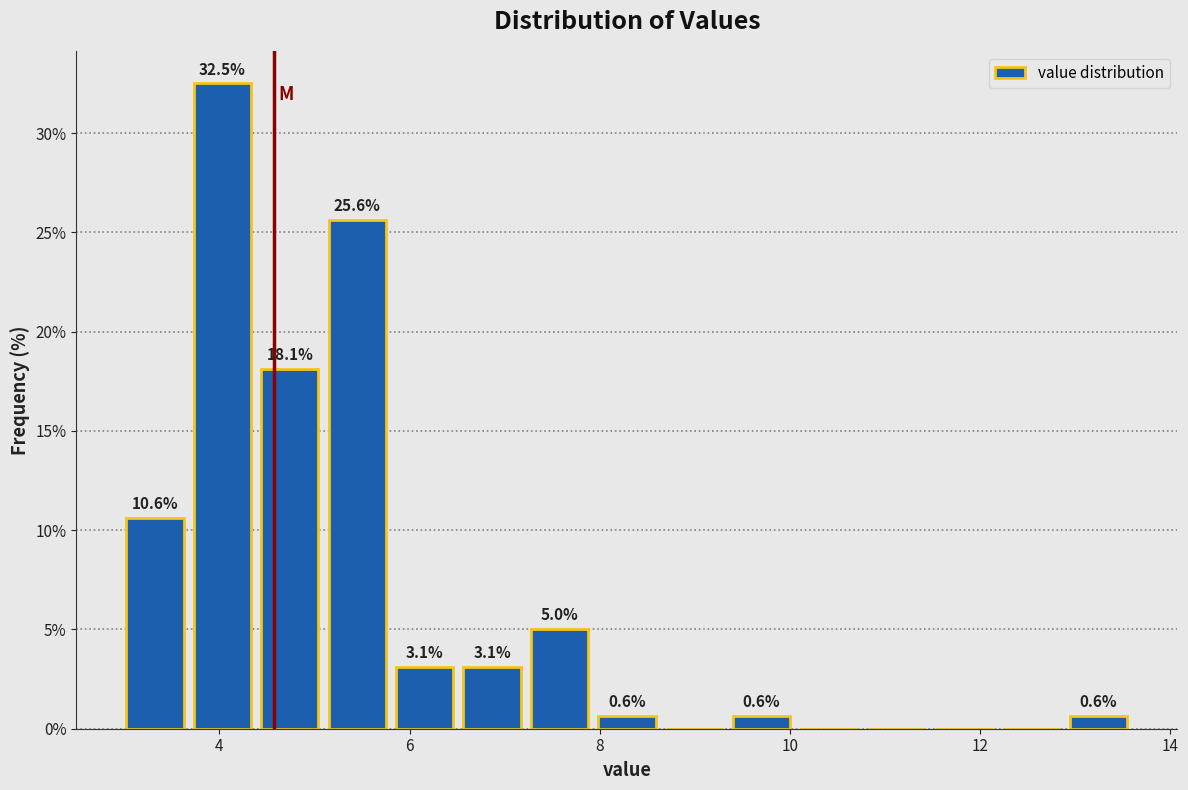

Read against the x-axis, roughly where is the centre of the tallest bar?

4.0